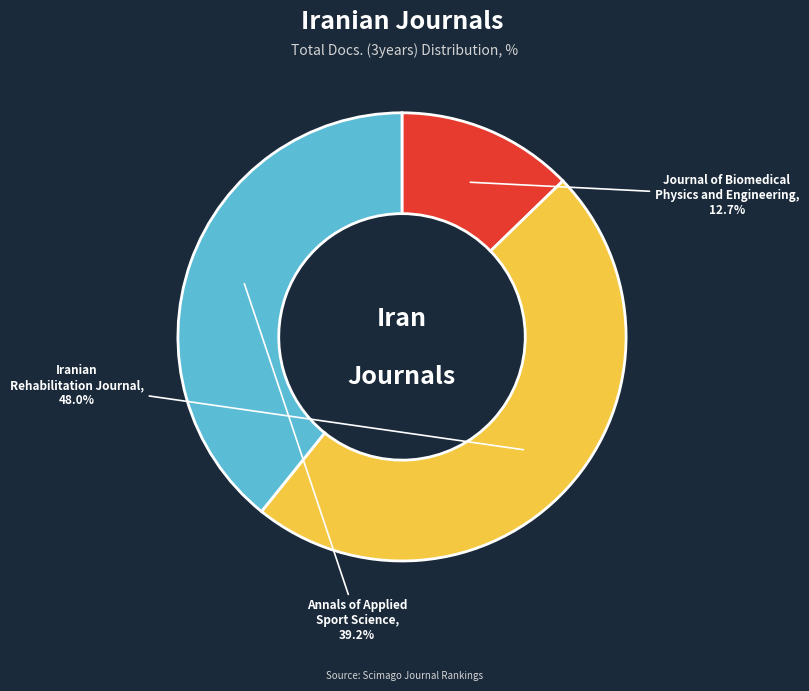

True or false: Journal of Biomedical Physics and Engineering accounts for 13% of the total.

True